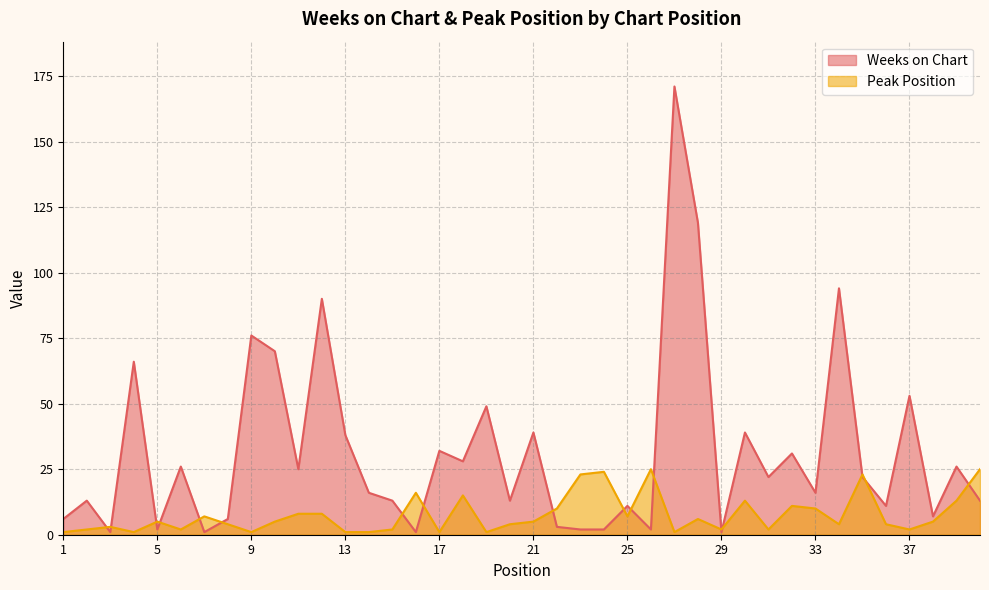

How many lines are shown in the chart?

2